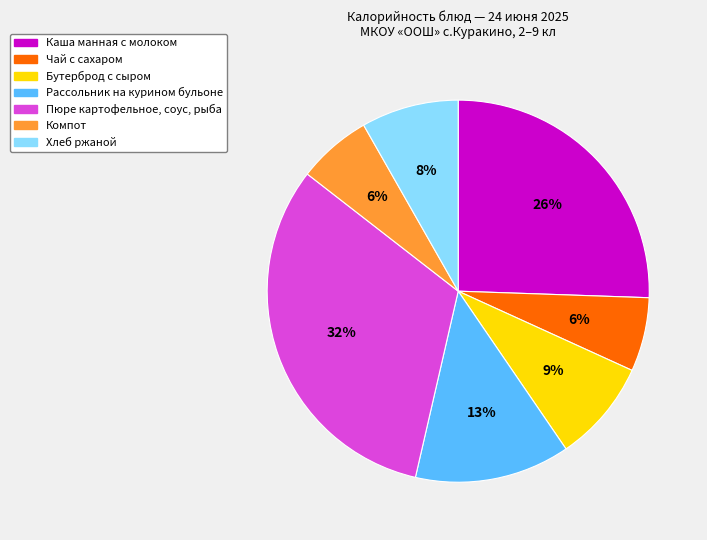

To the nearest percent, what is the difference between the Компот and Пюре картофельное, соус, рыба slice percentages?

26%